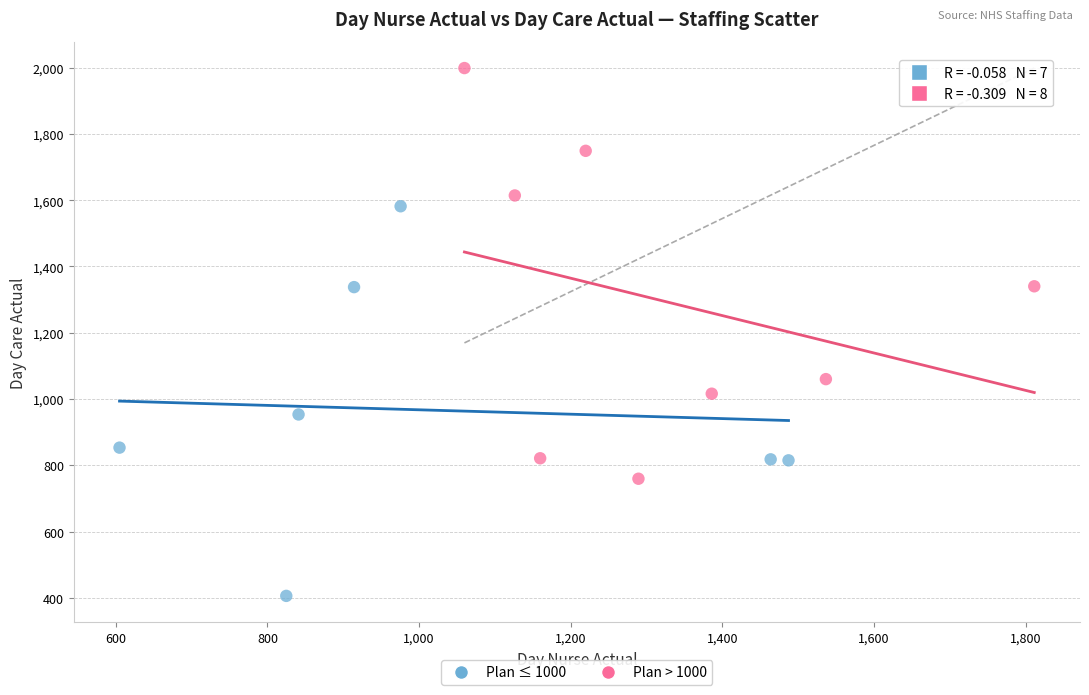

Which series contains the lowest Y value?

Plan ≤ 1000